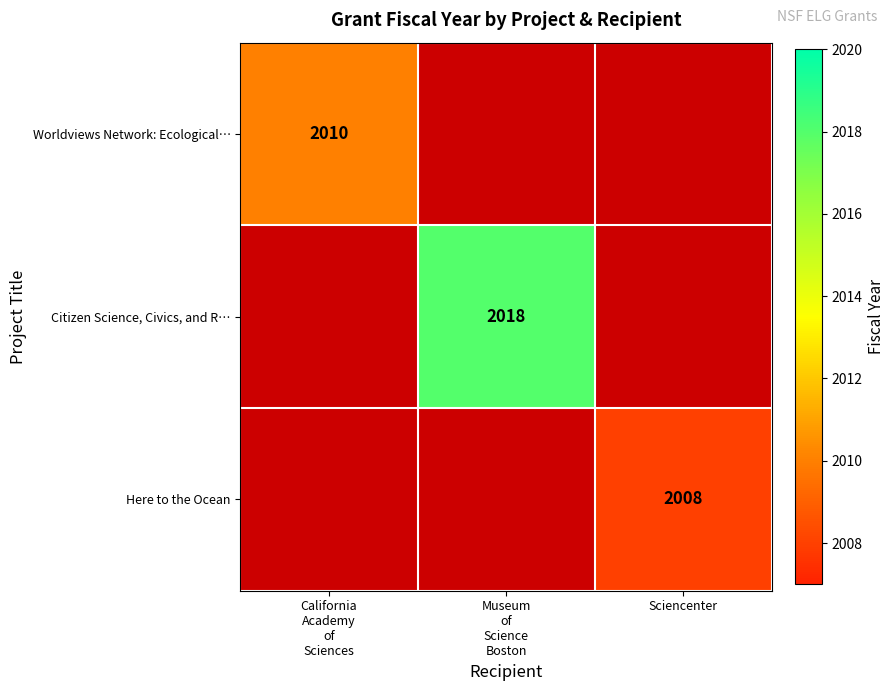

Is it true that Here to the Ocean equals 2008 at Sciencenter?

True